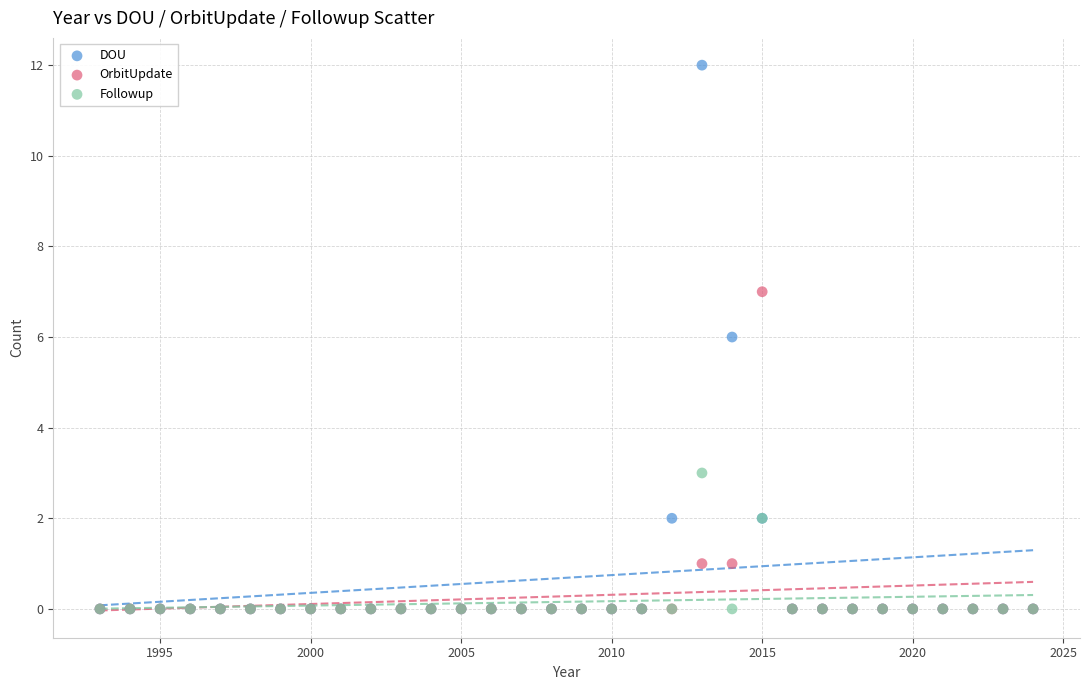

Which series has the widest spread of Y values?

DOU